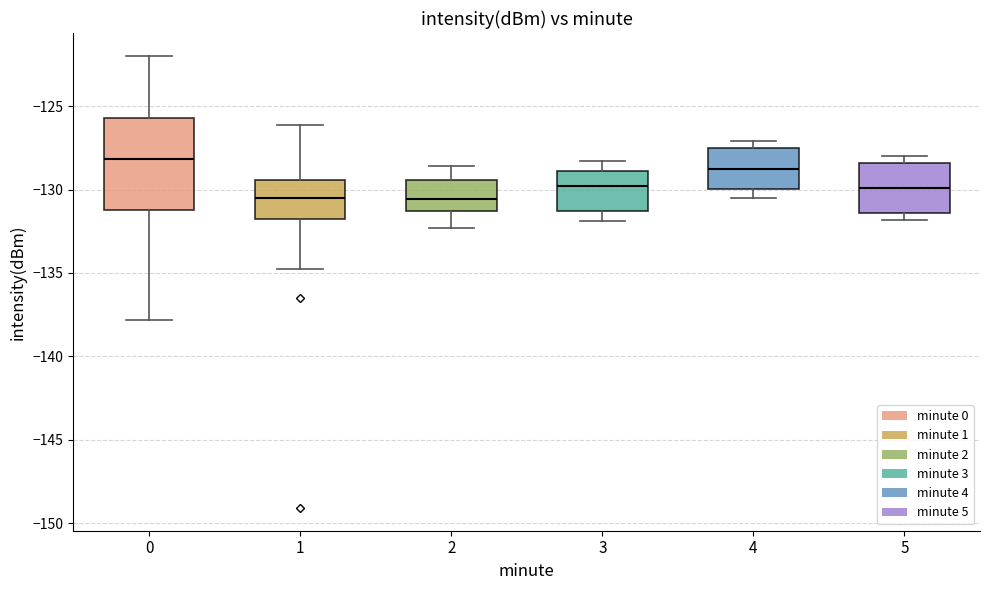

Comparing the boxes themselves (not the whiskers), which one is the tallest?

0